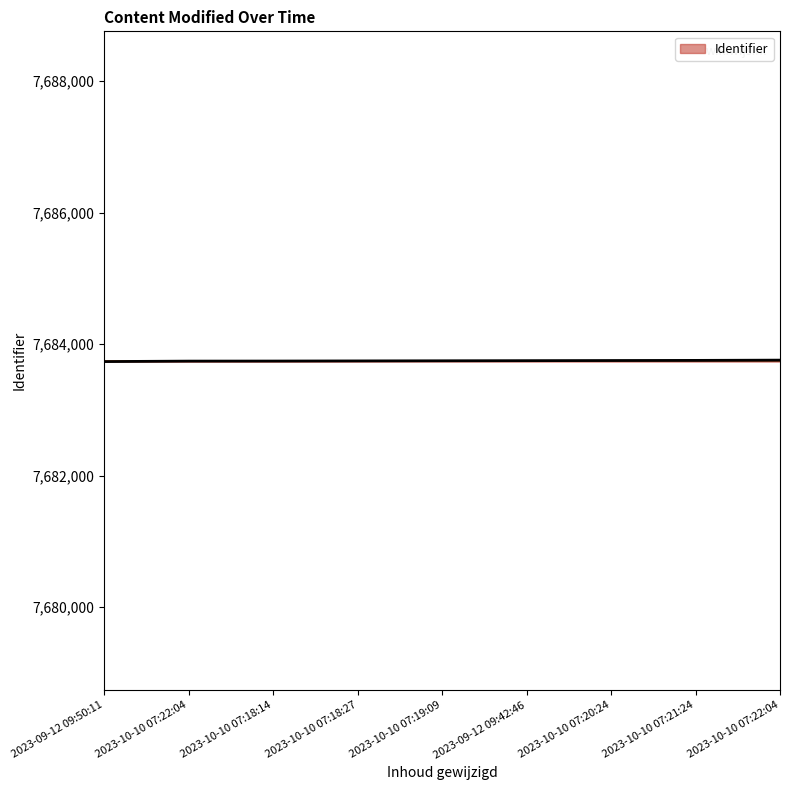

How many lines are shown in the chart?

1